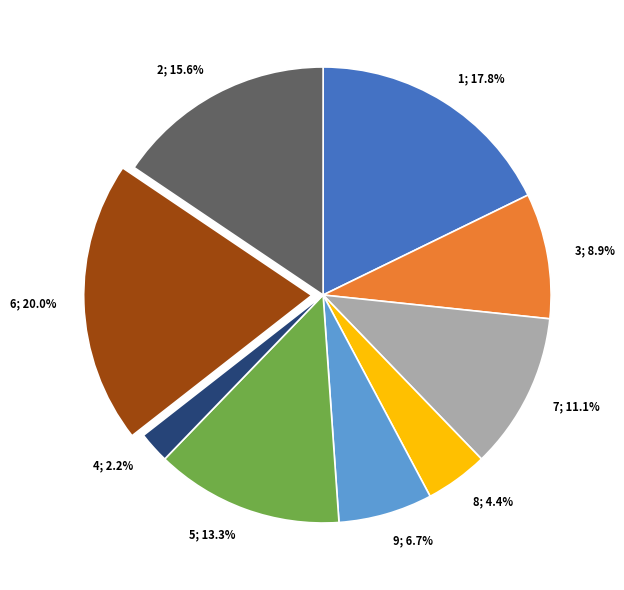

Does any single category account for the majority?

No